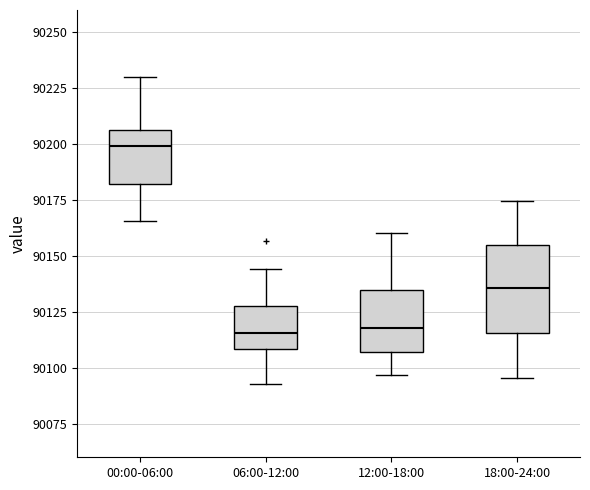

Which box is the tallest, from its lower edge to its upper edge?

18:00-24:00